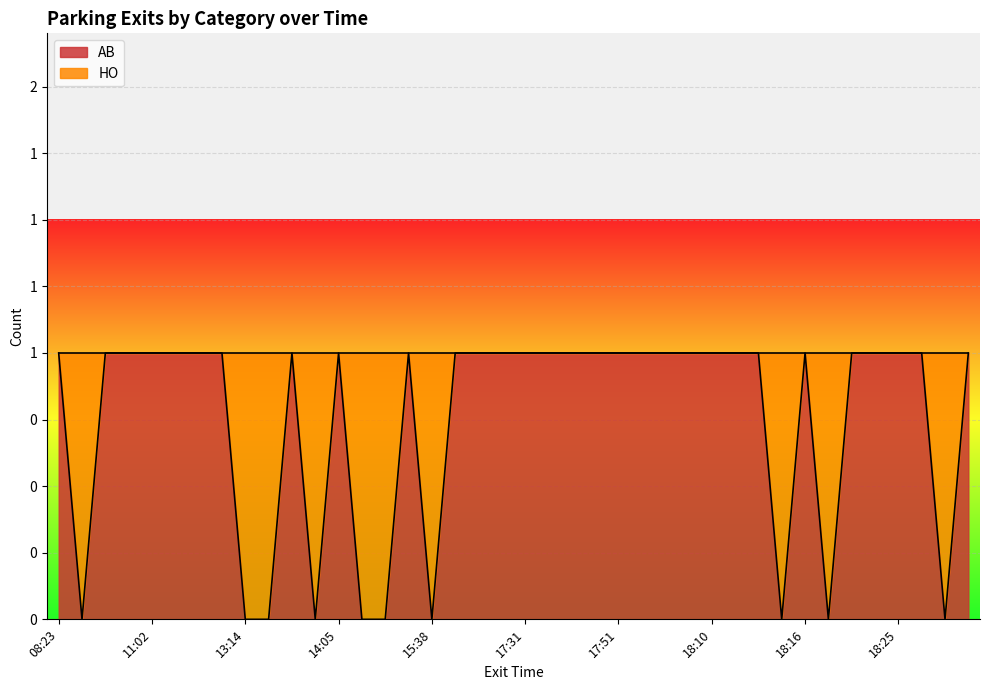

The chart shows a value of 0 at 11:27. True or false?

False